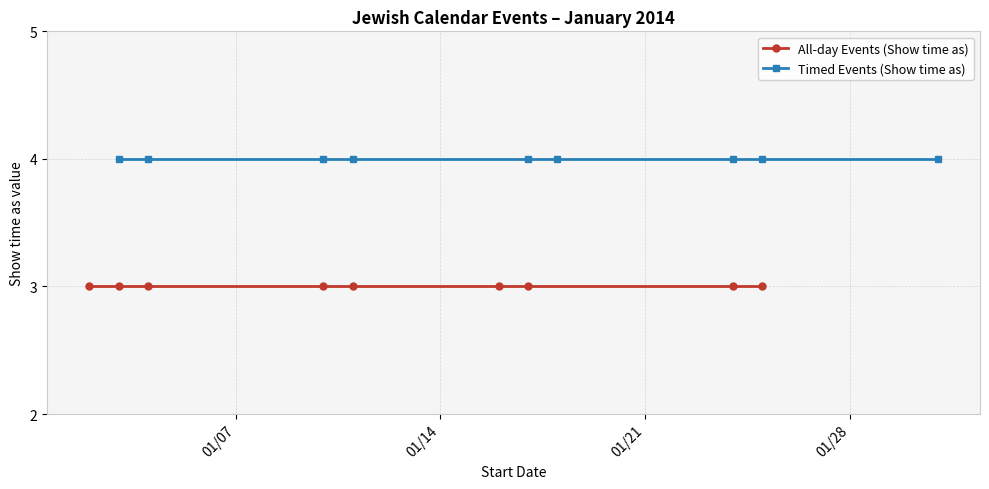

Count the number of categories in the chart.

9